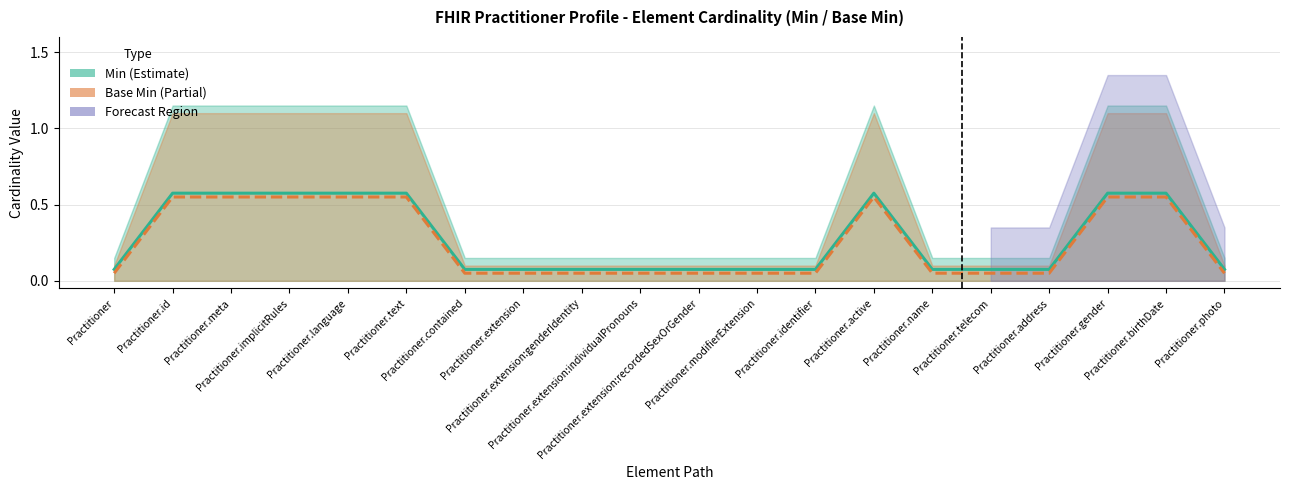

True or false: Min and Base Min cross at least once.

False